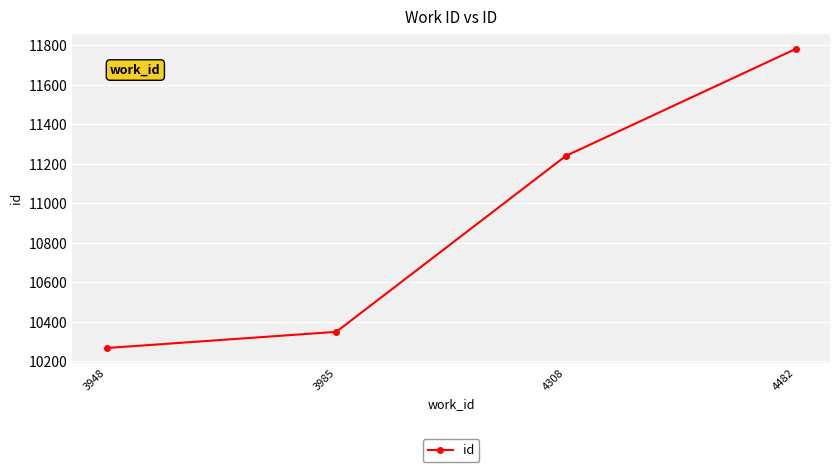

The chart shows a value of 11241 at 4308. True or false?

True